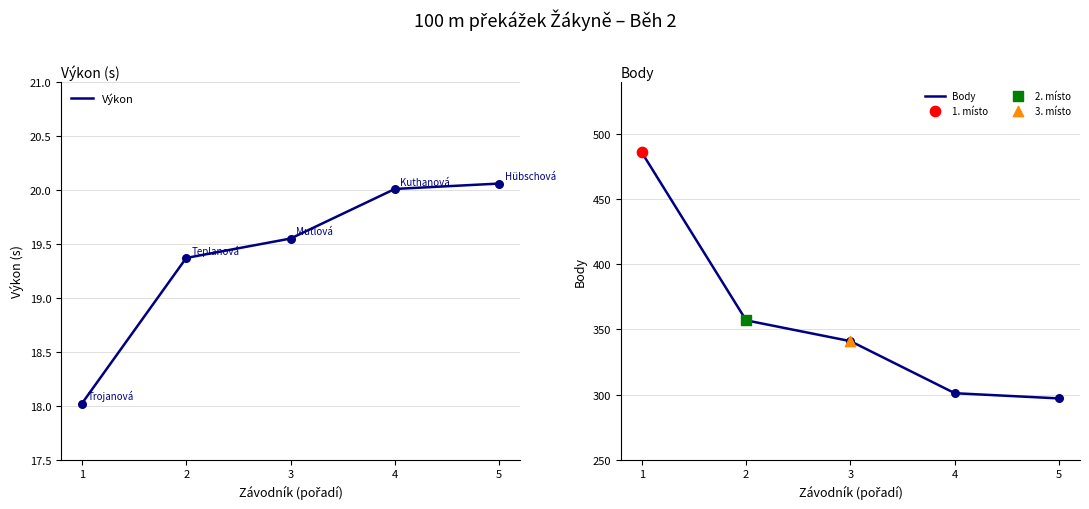

Is the value of Výkon at 5 greater than the value of Body at 2?

No